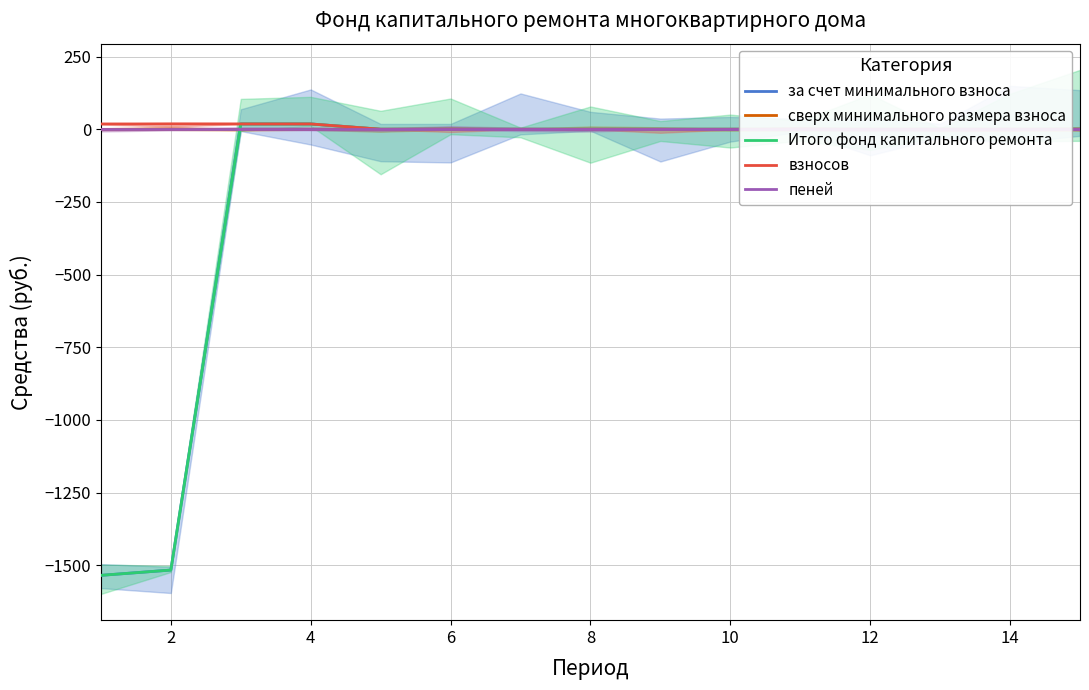

How many series are shown in this chart?

5